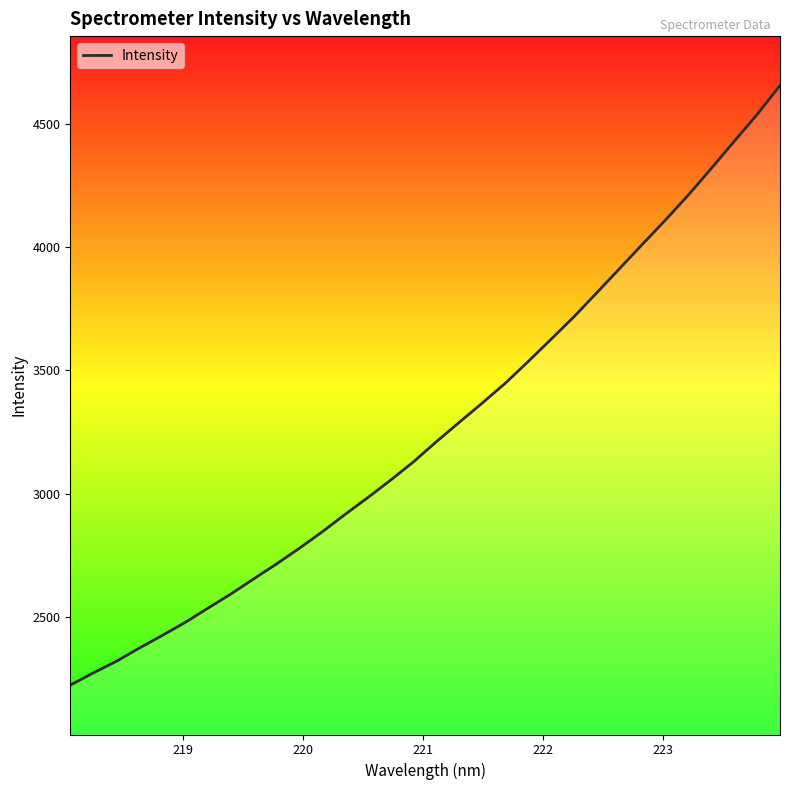

What is the average value?

3265.3